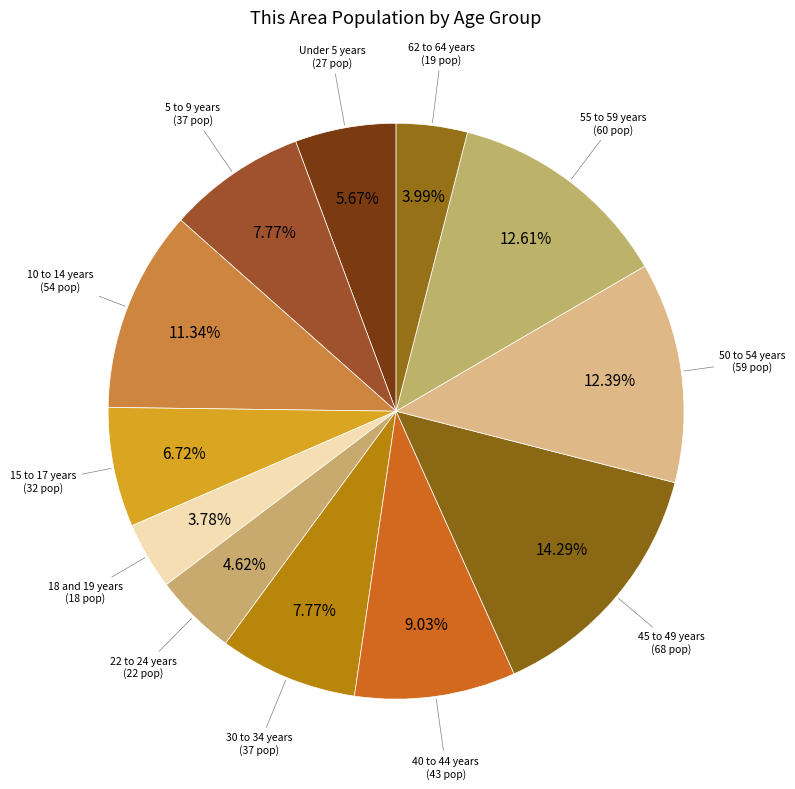

How many slices are in this pie chart?

12